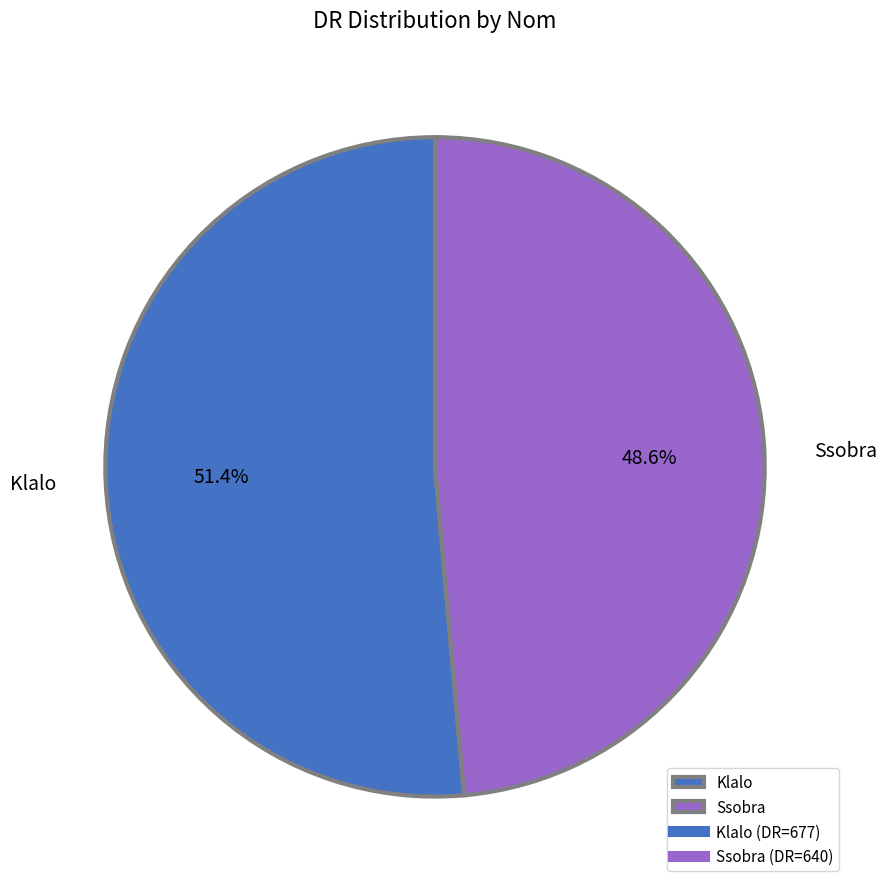

What is the ratio of the value at Ssobra to the value at Klalo?

0.9